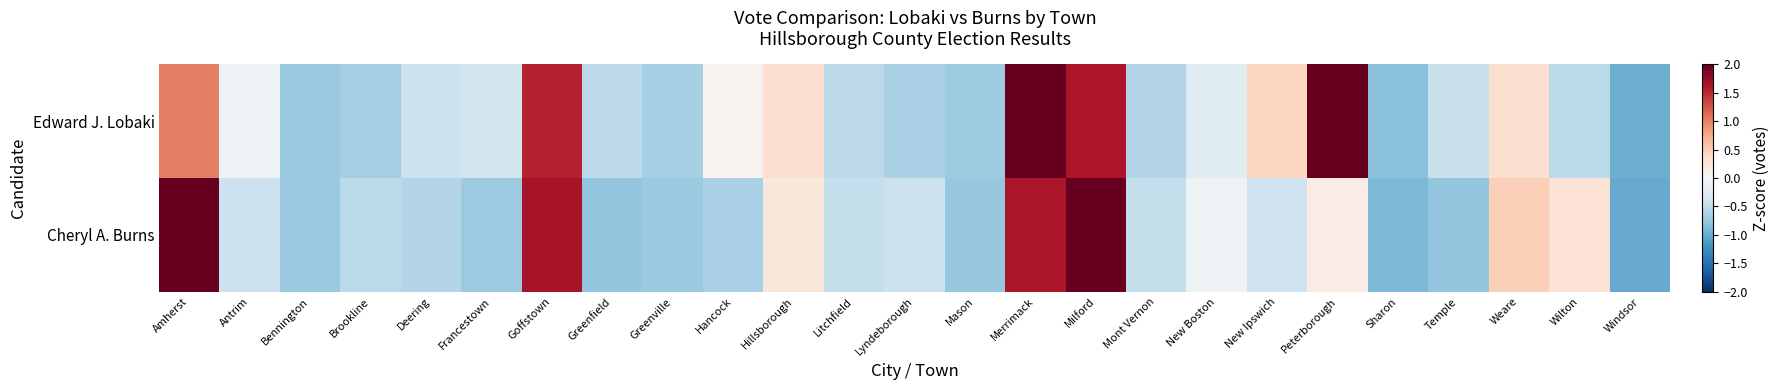

Between Goffstown and Bennington, which is larger?

Goffstown